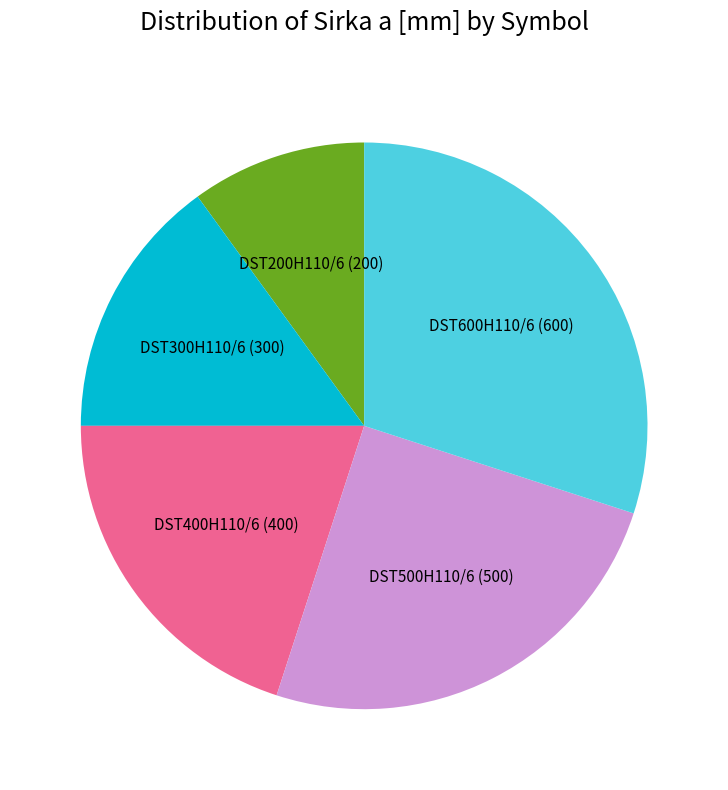

Rank the categories by value from lowest to highest.

DST200H110/6, DST300H110/6, DST400H110/6, DST500H110/6, DST600H110/6